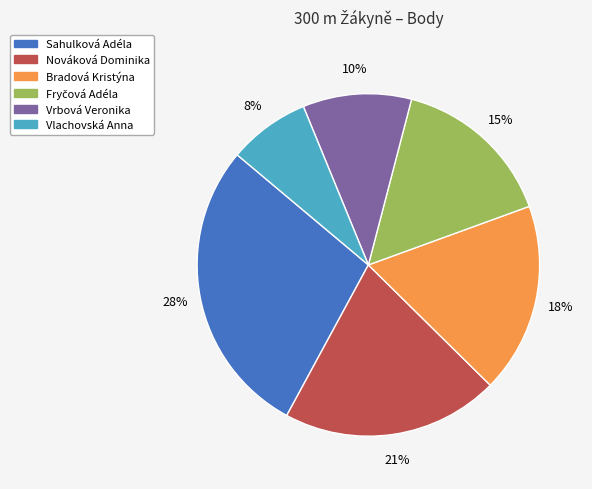

How many slices are in this pie chart?

6